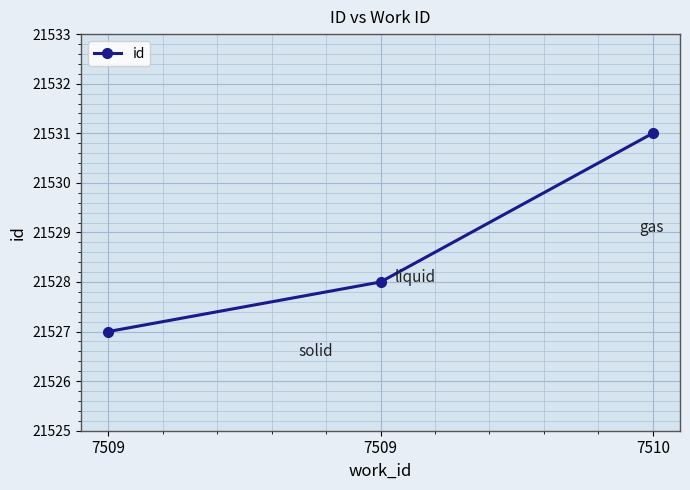

Rank the categories by value from lowest to highest.

7509, 7509, 7510